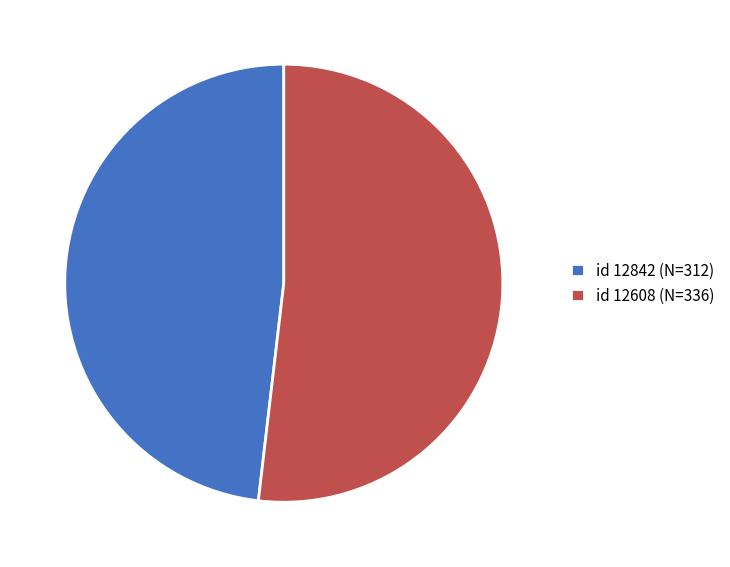

Which category has the smallest portion of the pie?

id 12842 (N=312)